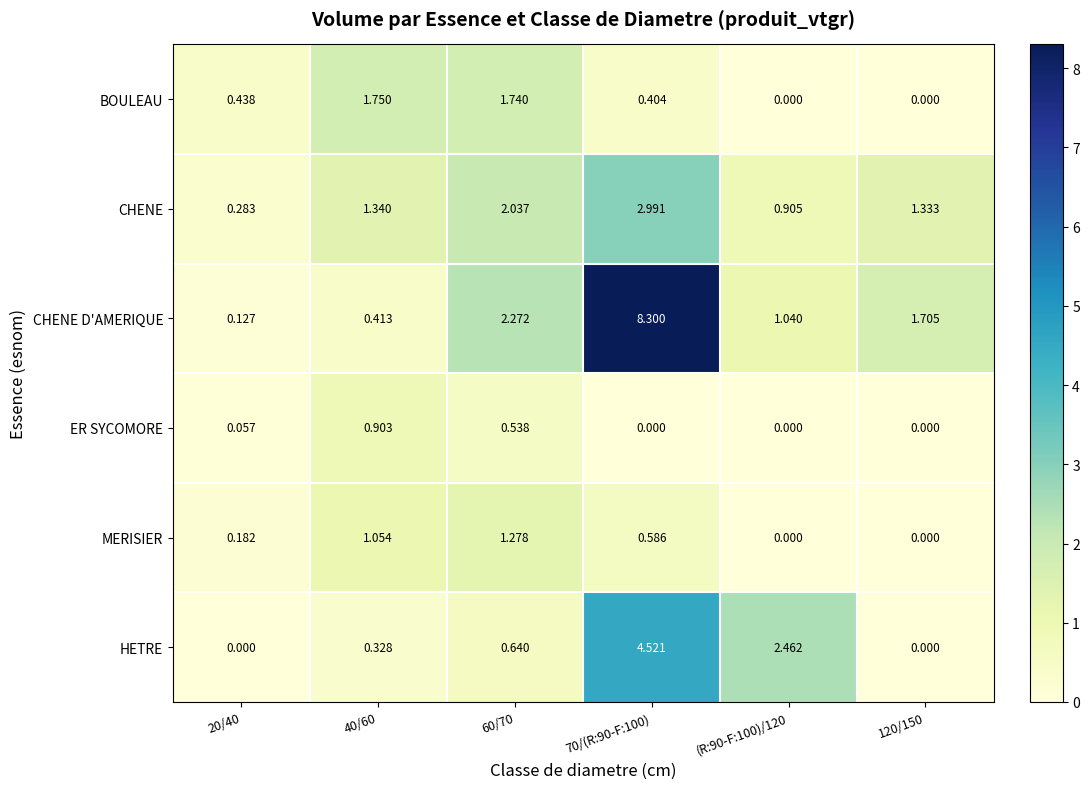

What is the difference between the highest and lowest values at 70/(R:90-F:100)?

8.3